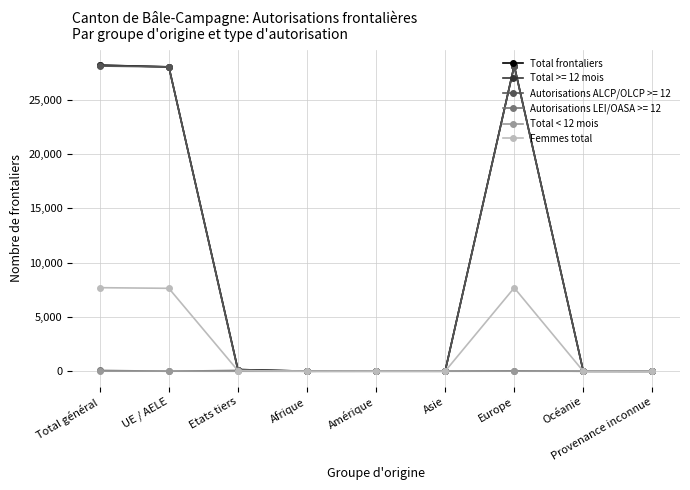

At how many categories does at least one series exceed 20955?

3